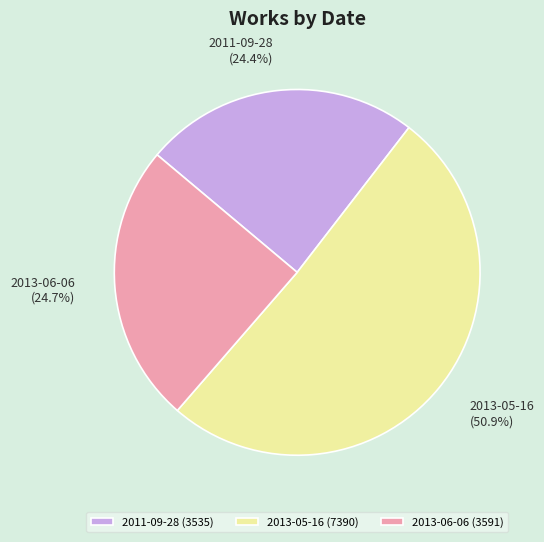

Which has a higher value, 2013-05-16 or 2013-06-06?

2013-05-16